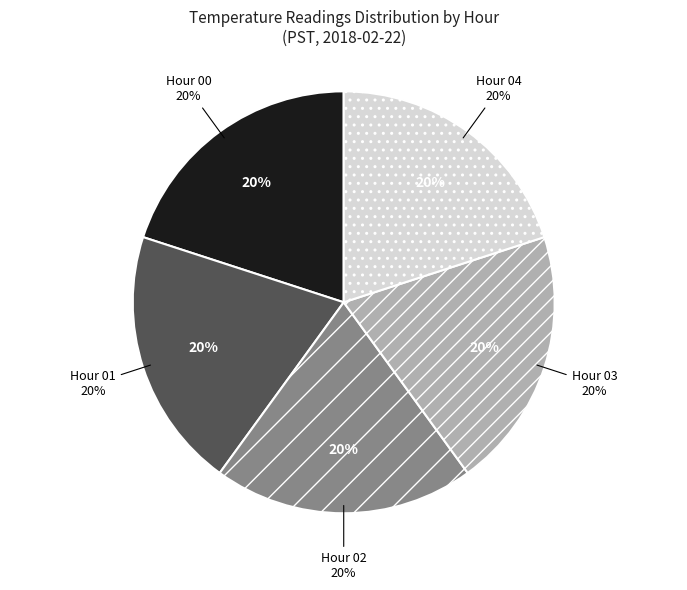

What percentage is the Hour 2 slice, to the nearest percent?

20%